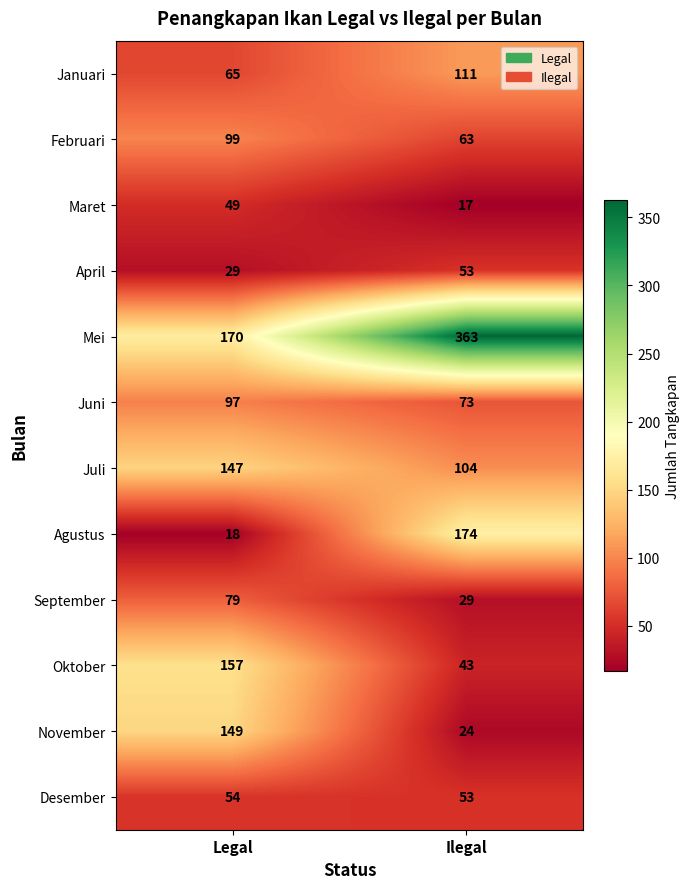

What is the difference between the maximum and minimum values in the Februari series?

36